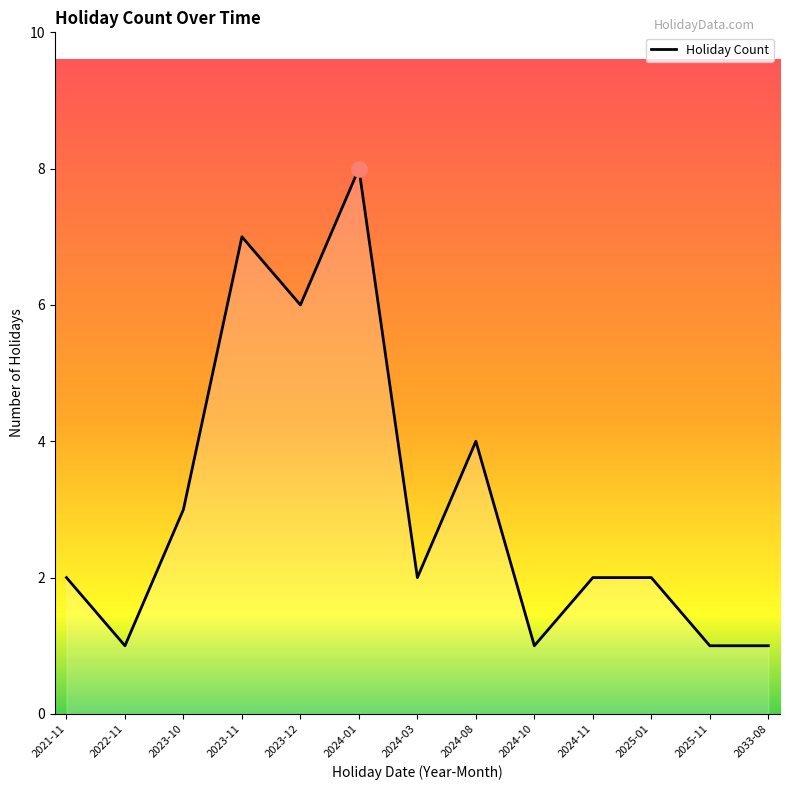

Approximately how many times larger is the value at 2023-12 compared to 2023-10?

2.0